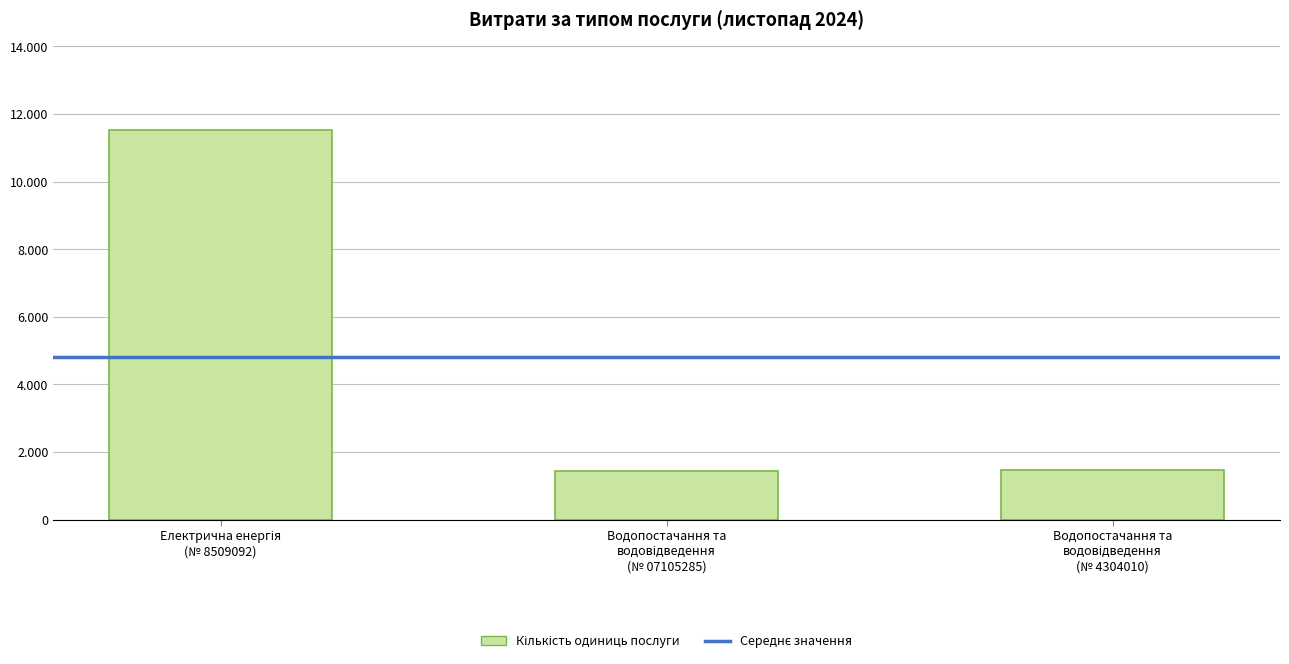

At which category does the chart reach its minimum across all series?

Водопостачання та
водовідведення
(№ 07105285)